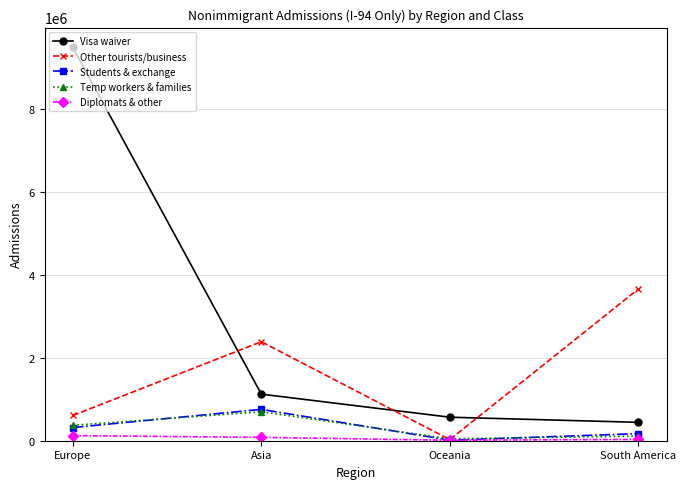

At which label is Temp workers & families closest to 371932?

Europe